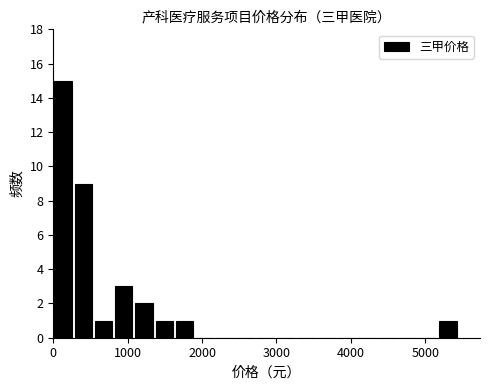

Around what value on the x-axis is the tallest bar? Give the approximate position of its centre, as read against the axis.

100